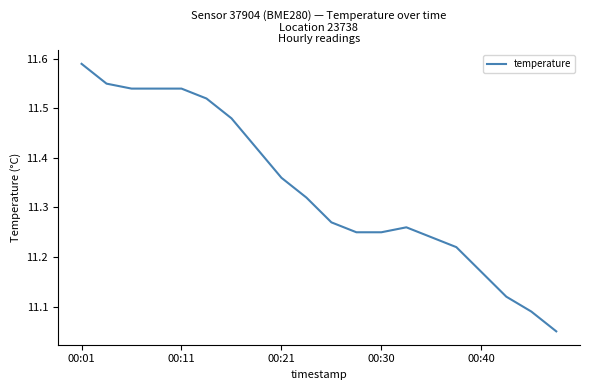

What is the difference between the maximum and minimum values?

0.5